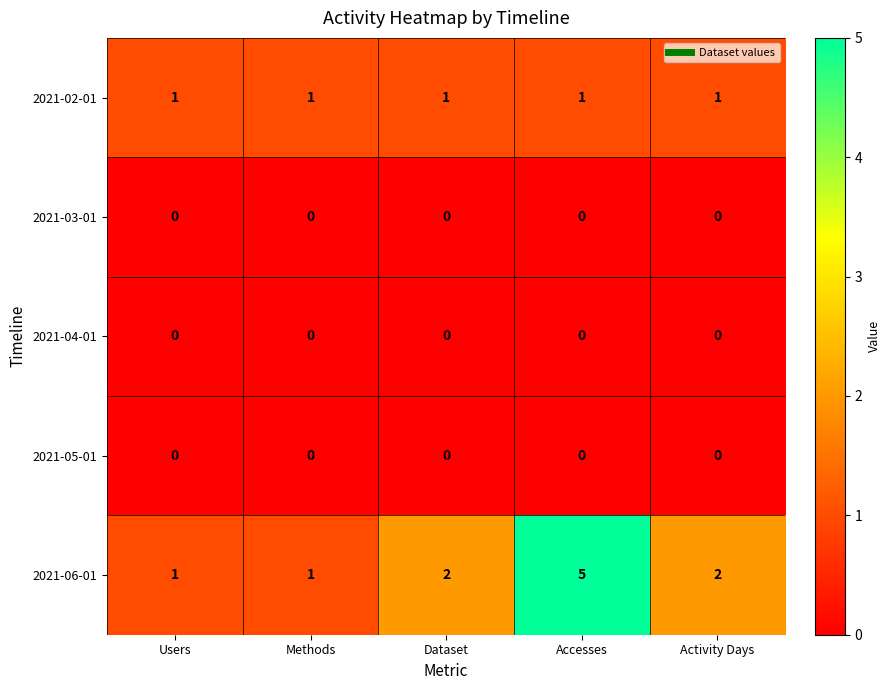

How many data points does each series have?

5